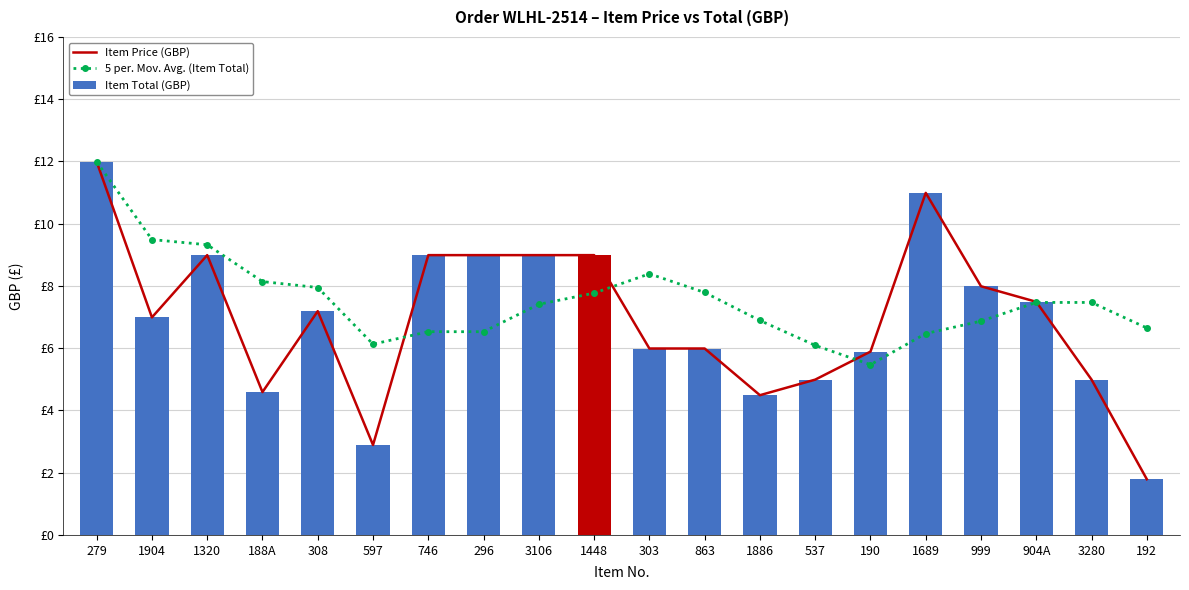

How many values in the Item Price (GBP) series are below 7?

10